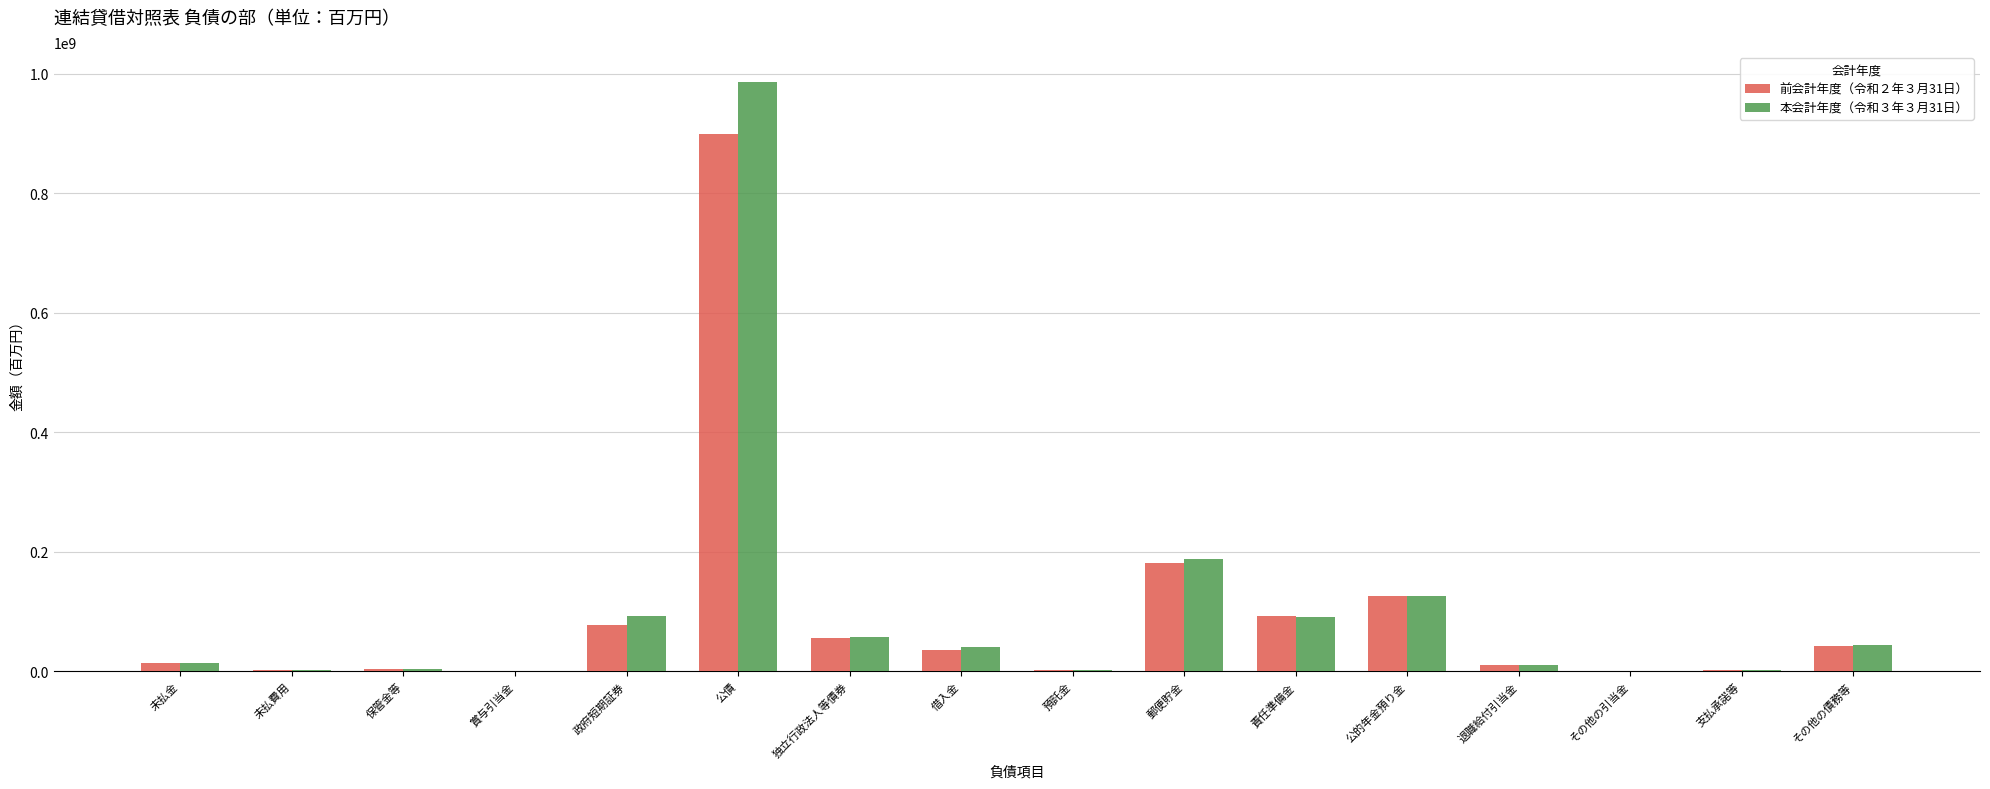

True or false: 本会計年度（令和３年３月31日） has a value of 92778100 at 政府短期証券.

True